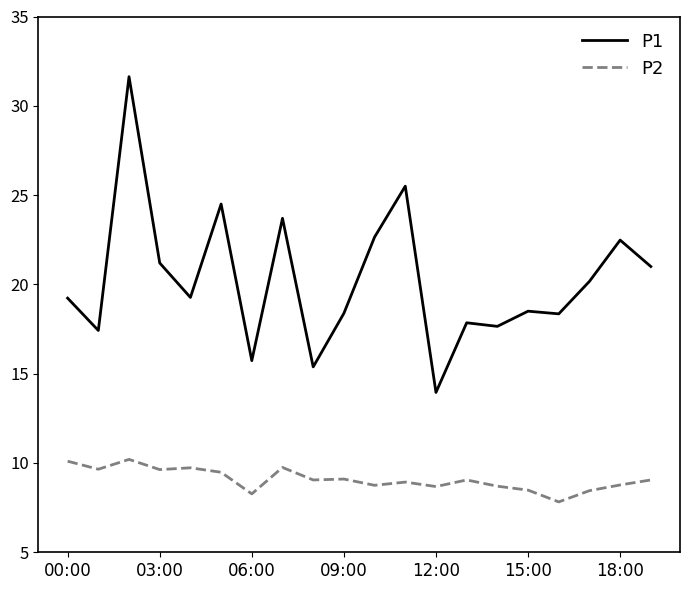

How many lines are shown in the chart?

2